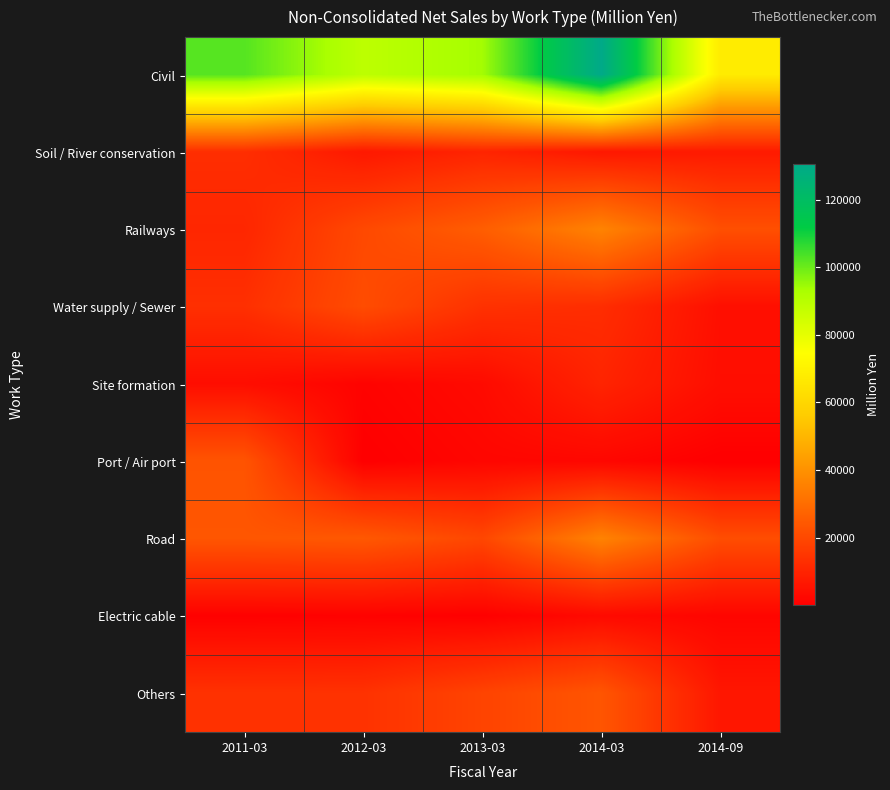

At how many categories does at least one series exceed 86836?

4